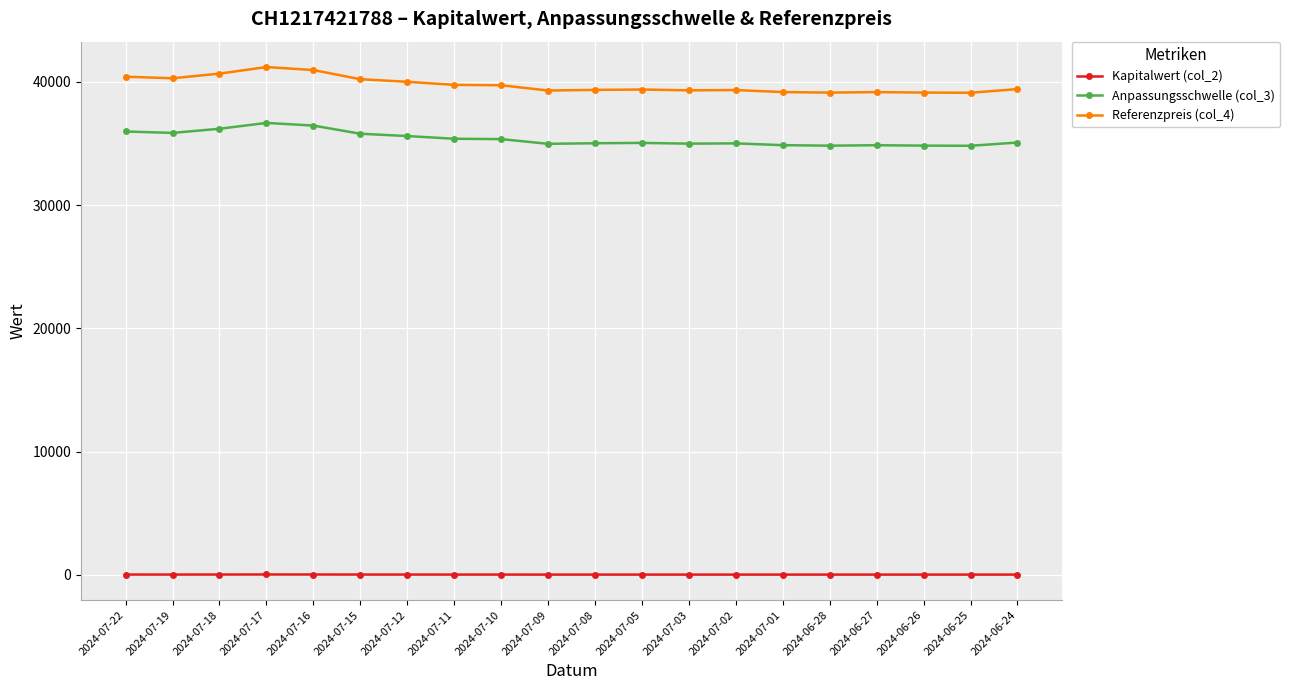

Which series has the widest spread of values?

Referenzpreis (col_4)